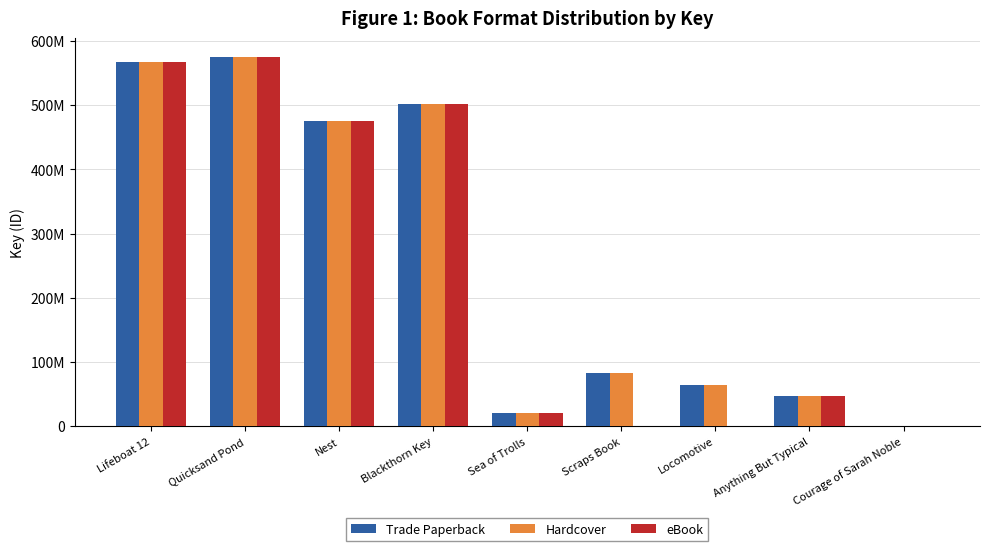

What are all the series names shown in the legend?

Trade Paperback, Hardcover, eBook